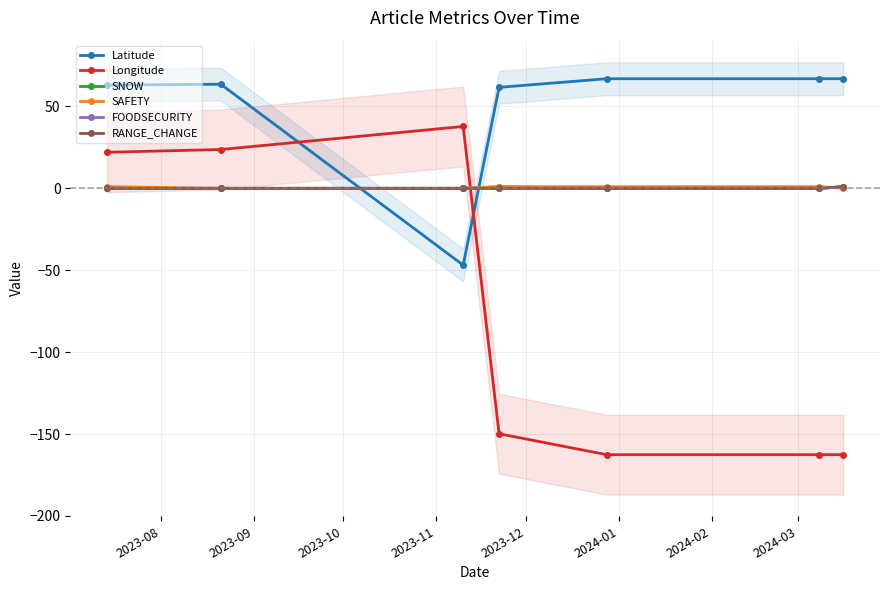

After their last crossing, which series has the higher values: SNOW or Latitude?

Latitude